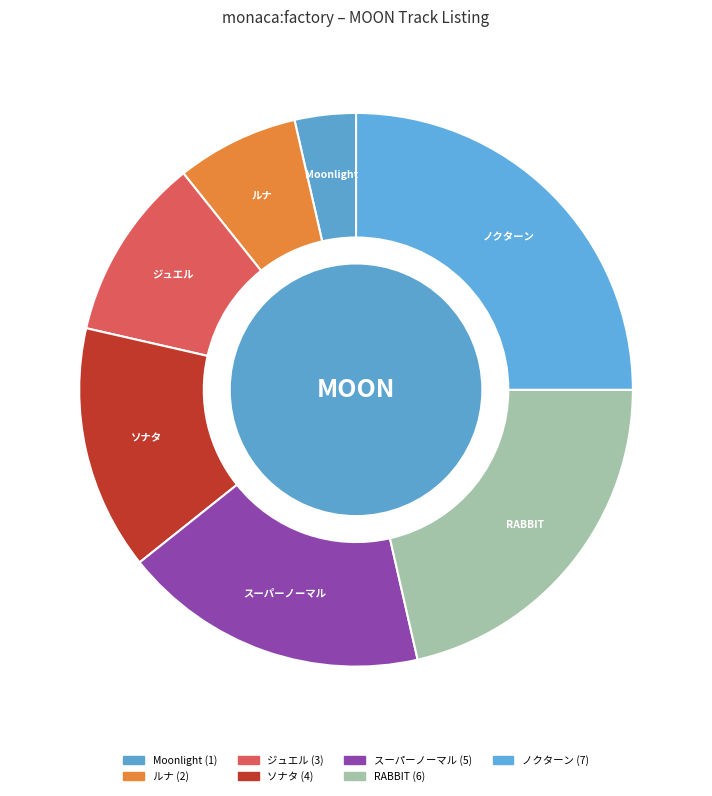

Rank the categories by value from highest to lowest.

ノクターン, RABBIT, スーパーノーマル, ソナタ, ジュエル, ルナ, Moonlight